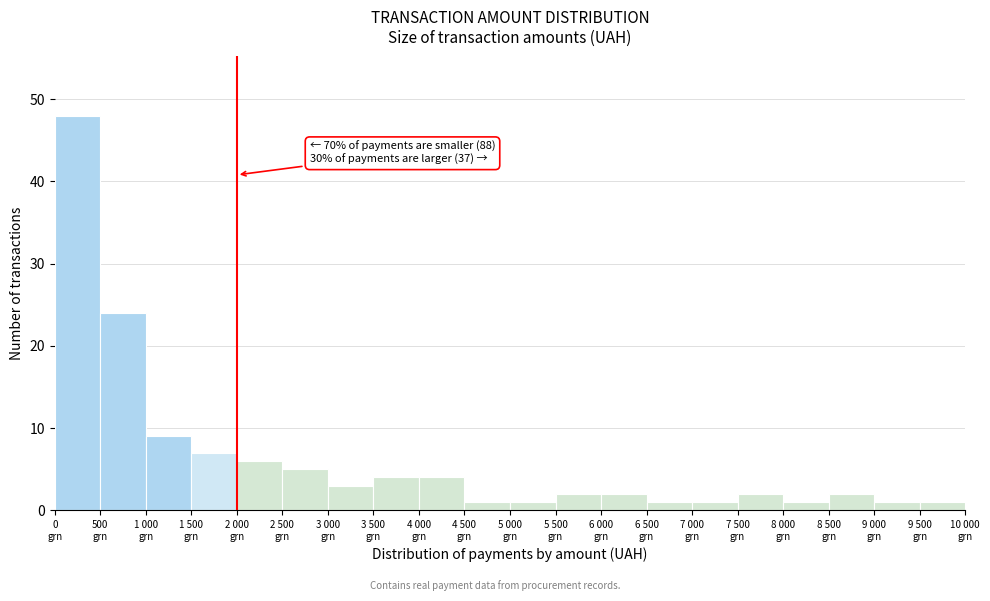

Reading left to right, transcribe all the data shown in this chart.

48	24	9	7	6	5	3	4	4	1	1	2	2	1	1	2	1	2	1	1